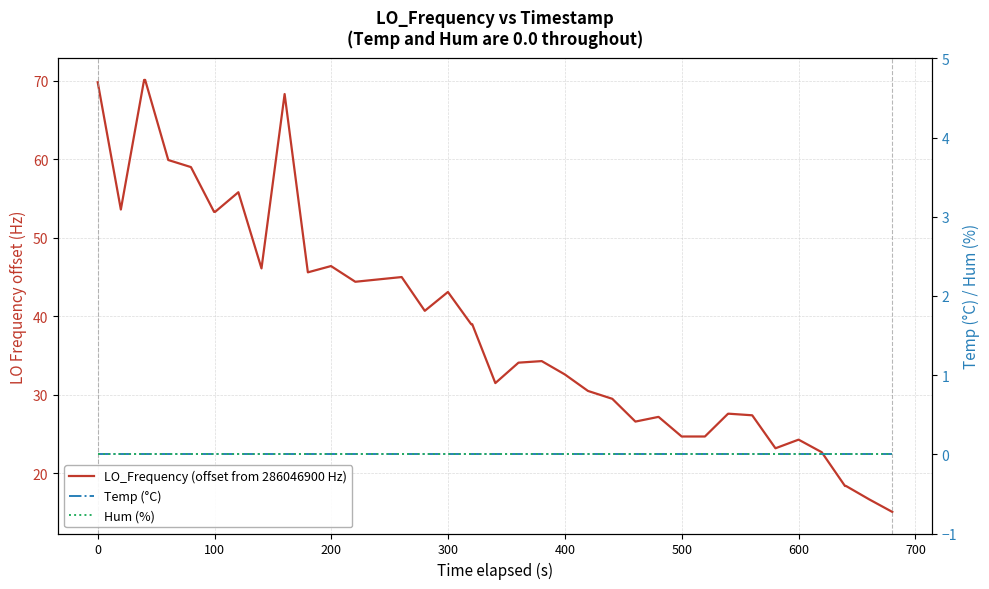

What is the maximum value for LO_Frequency (offset from 286046900 Hz)?

70.1